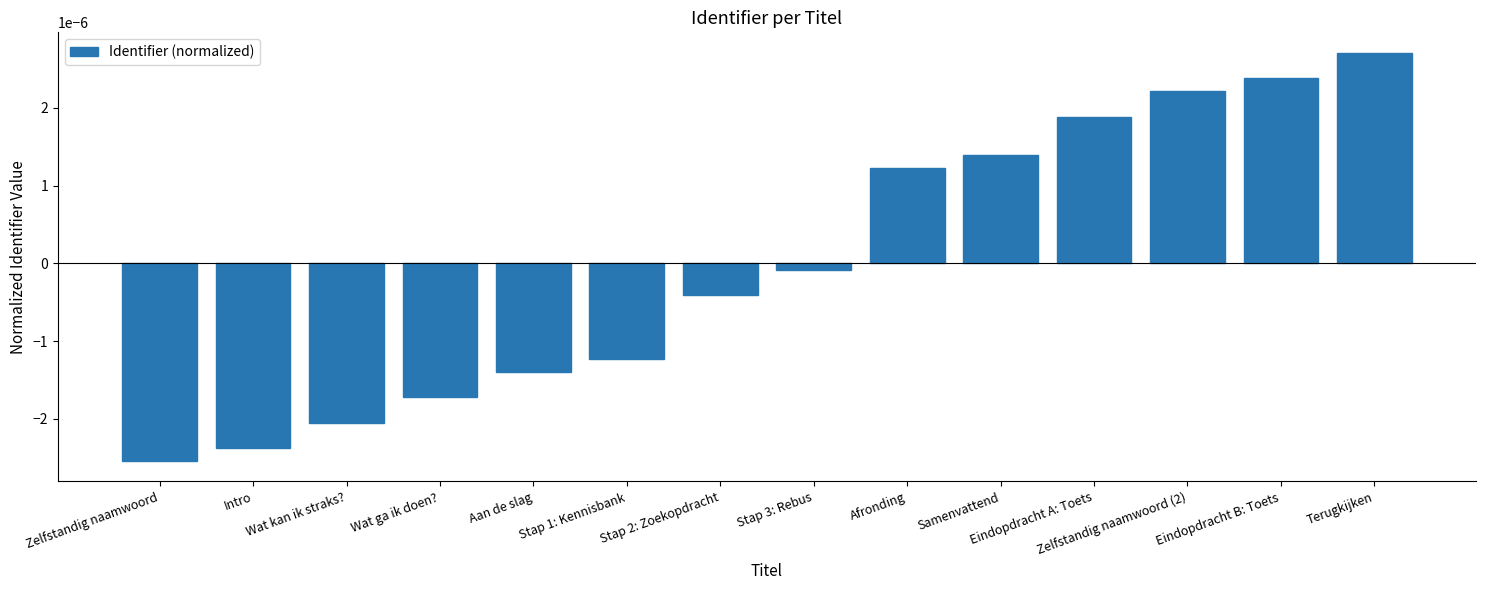

What position from the left is Stap 2: Zoekopdracht?

7